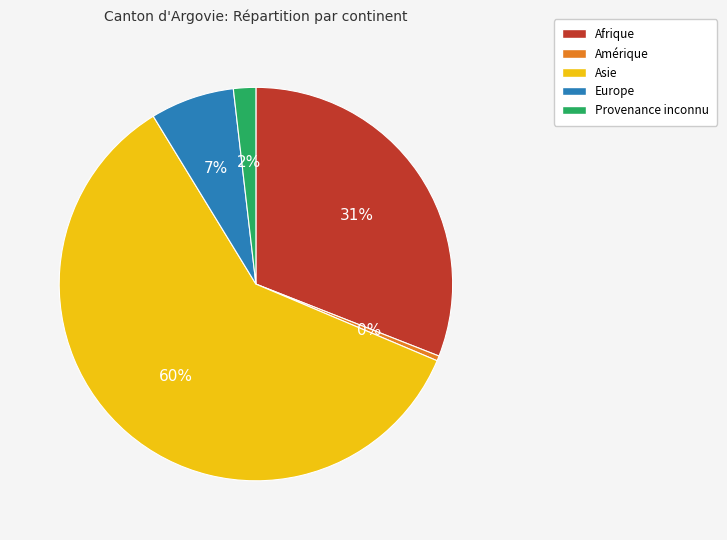

To the nearest percent, what percentage of the pie is Europe?

7%